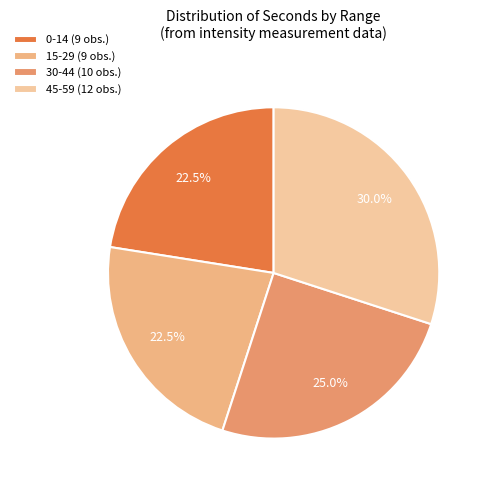

How many slices are in this pie chart?

4